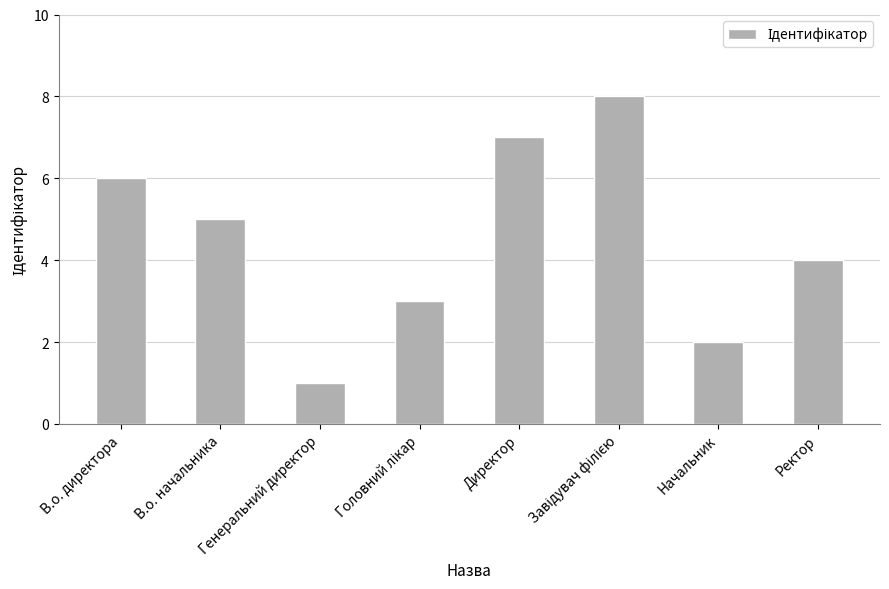

What is the difference between the maximum and minimum values?

7